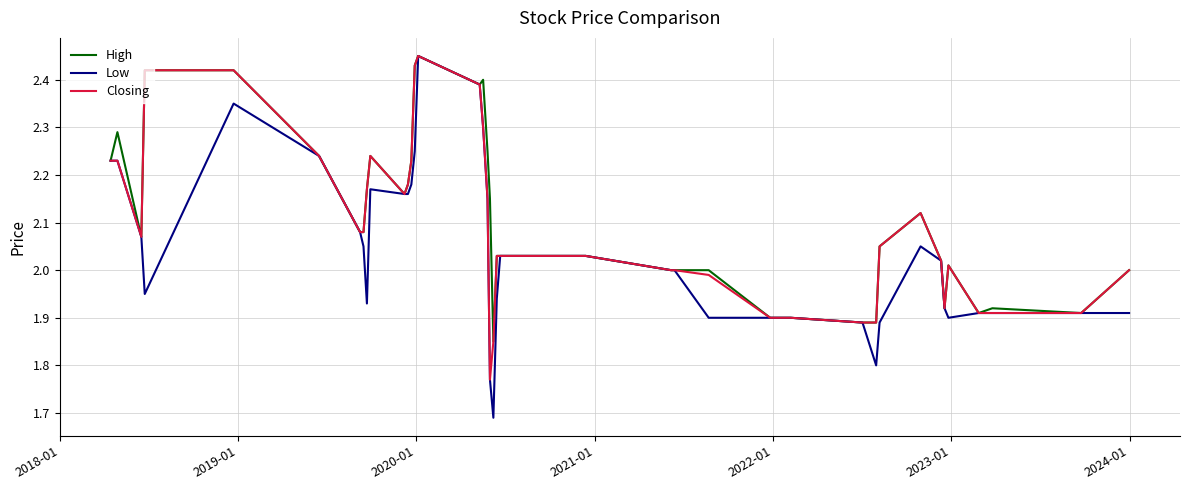

Which series has the largest range (max minus min)?

Low